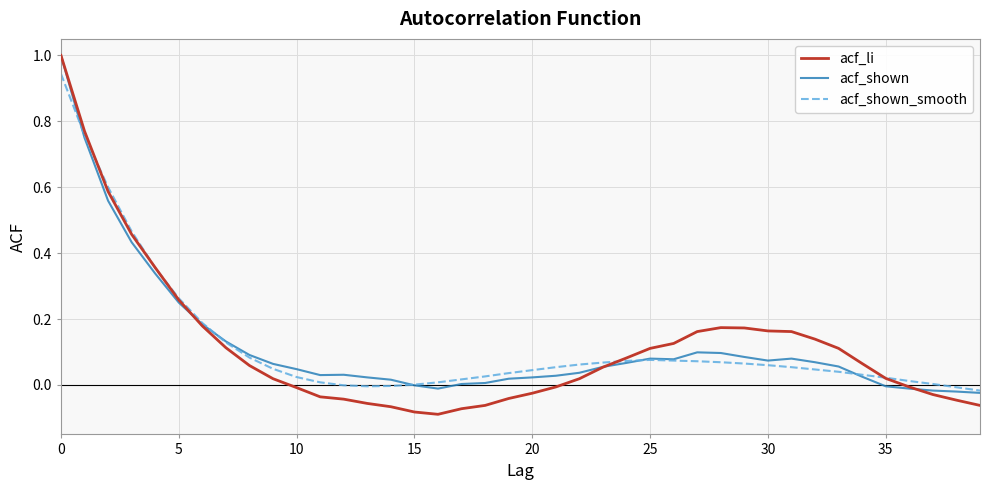

Which series has the widest spread of values?

acf_li